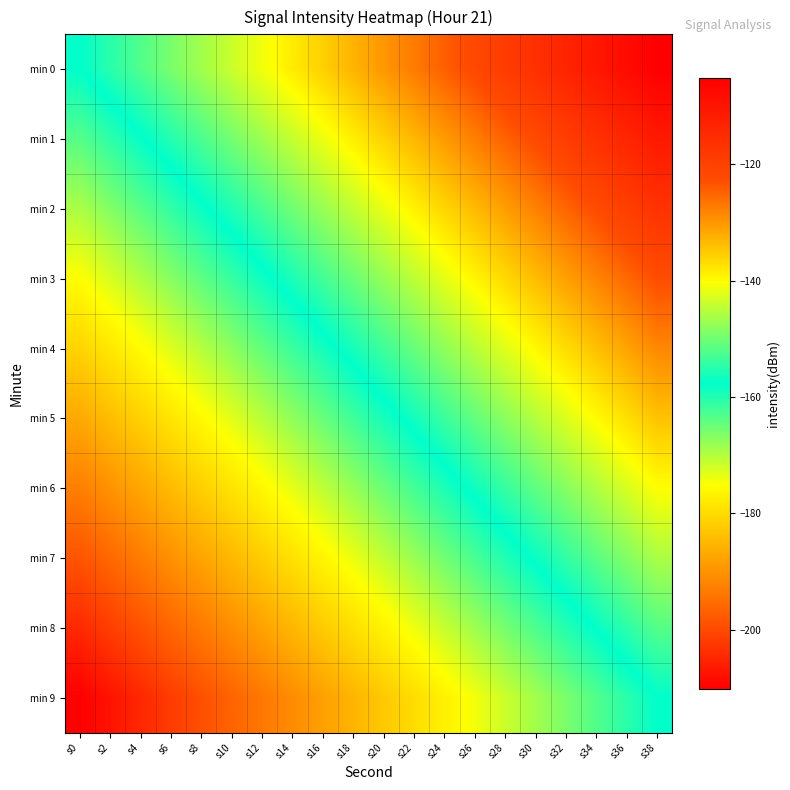

Reading left to right, list all the values displayed in this chart.

min 0: s0=-157.7	s2=-154.9	s4=-152.1	s6=-149.4	s8=-146.6	s10=-143.8	s12=-141.1	s14=-138.3	s16=-135.5	s18=-132.8	s20=-130.0	s22=-127.2	s24=-124.5	s26=-121.7	s28=-118.9	s30=-116.2	s32=-113.4	s34=-110.7	s36=-107.9	s38=-105.1
min 1: s0=-163.5	s2=-160.8	s4=-158.0	s6=-155.2	s8=-152.5	s10=-149.7	s12=-146.9	s14=-144.2	s16=-141.4	s18=-138.6	s20=-135.9	s22=-133.1	s24=-130.3	s26=-127.6	s28=-124.8	s30=-122.0	s32=-119.3	s34=-116.5	s36=-113.7	s38=-111.0
min 2: s0=-169.4	s2=-166.6	s4=-163.8	s6=-161.1	s8=-158.3	s10=-155.5	s12=-152.8	s14=-150.0	s16=-147.2	s18=-144.5	s20=-141.7	s22=-138.9	s24=-136.2	s26=-133.4	s28=-130.6	s30=-127.9	s32=-125.1	s34=-122.3	s36=-119.6	s38=-116.8
min 3: s0=-175.2	s2=-172.4	s4=-169.7	s6=-166.9	s8=-164.1	s10=-161.4	s12=-158.6	s14=-155.8	s16=-153.1	s18=-150.3	s20=-147.5	s22=-144.8	s24=-142.0	s26=-139.2	s28=-136.5	s30=-133.7	s32=-130.9	s34=-128.2	s36=-125.4	s38=-122.6
min 4: s0=-181.0	s2=-178.3	s4=-175.5	s6=-172.7	s8=-170.0	s10=-167.2	s12=-164.4	s14=-161.7	s16=-158.9	s18=-156.1	s20=-153.4	s22=-150.6	s24=-147.8	s26=-145.1	s28=-142.3	s30=-139.5	s32=-136.8	s34=-134.0	s36=-131.2	s38=-128.5
min 5: s0=-186.9	s2=-184.1	s4=-181.3	s6=-178.6	s8=-175.8	s10=-173.0	s12=-170.3	s14=-167.5	s16=-164.7	s18=-162.0	s20=-159.2	s22=-156.4	s24=-153.7	s26=-150.9	s28=-148.1	s30=-145.4	s32=-142.6	s34=-139.9	s36=-137.1	s38=-134.3
min 6: s0=-192.7	s2=-190.0	s4=-187.2	s6=-184.4	s8=-181.7	s10=-178.9	s12=-176.1	s14=-173.4	s16=-170.6	s18=-167.8	s20=-165.1	s22=-162.3	s24=-159.5	s26=-156.8	s28=-154.0	s30=-151.2	s32=-148.5	s34=-145.7	s36=-142.9	s38=-140.2
min 7: s0=-198.6	s2=-195.8	s4=-193.0	s6=-190.3	s8=-187.5	s10=-184.7	s12=-182.0	s14=-179.2	s16=-176.4	s18=-173.7	s20=-170.9	s22=-168.1	s24=-165.4	s26=-162.6	s28=-159.8	s30=-157.1	s32=-154.3	s34=-151.5	s36=-148.8	s38=-146.0
min 8: s0=-204.4	s2=-201.6	s4=-198.9	s6=-196.1	s8=-193.3	s10=-190.6	s12=-187.8	s14=-185.0	s16=-182.3	s18=-179.5	s20=-176.7	s22=-174.0	s24=-171.2	s26=-168.4	s28=-165.7	s30=-162.9	s32=-160.1	s34=-157.4	s36=-154.6	s38=-151.8
min 9: s0=-210.2	s2=-207.5	s4=-204.7	s6=-201.9	s8=-199.2	s10=-196.4	s12=-193.6	s14=-190.9	s16=-188.1	s18=-185.3	s20=-182.6	s22=-179.8	s24=-177.0	s26=-174.3	s28=-171.5	s30=-168.7	s32=-166.0	s34=-163.2	s36=-160.4	s38=-157.7